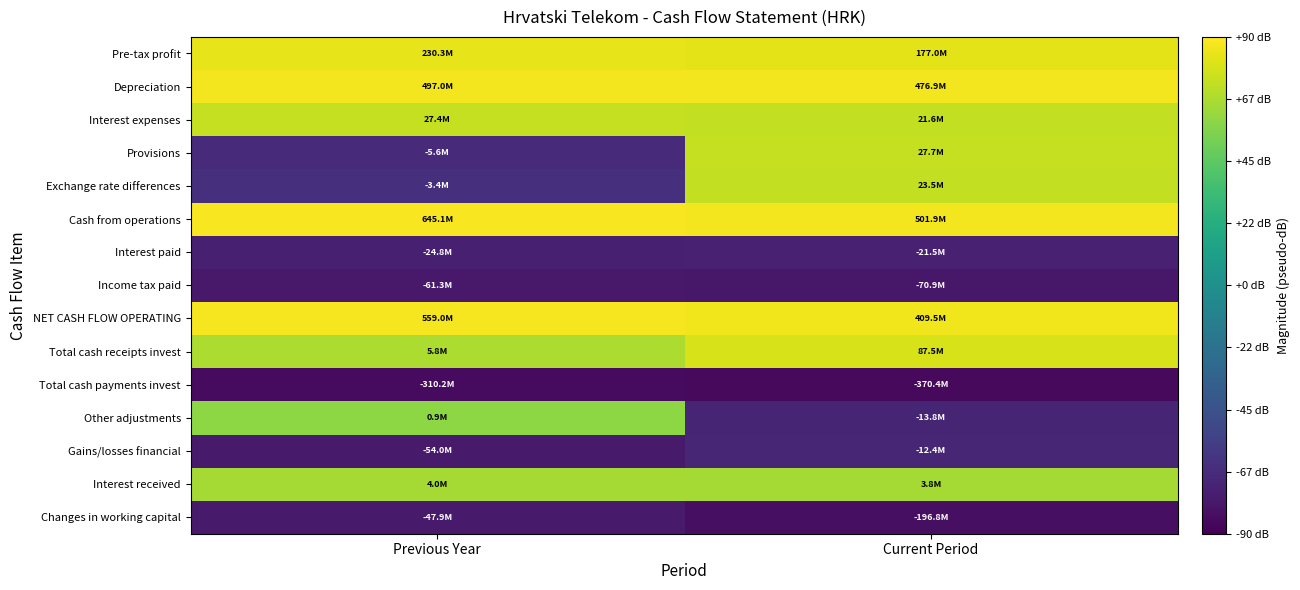

Which has a higher value, Current Period or Previous Year?

Previous Year